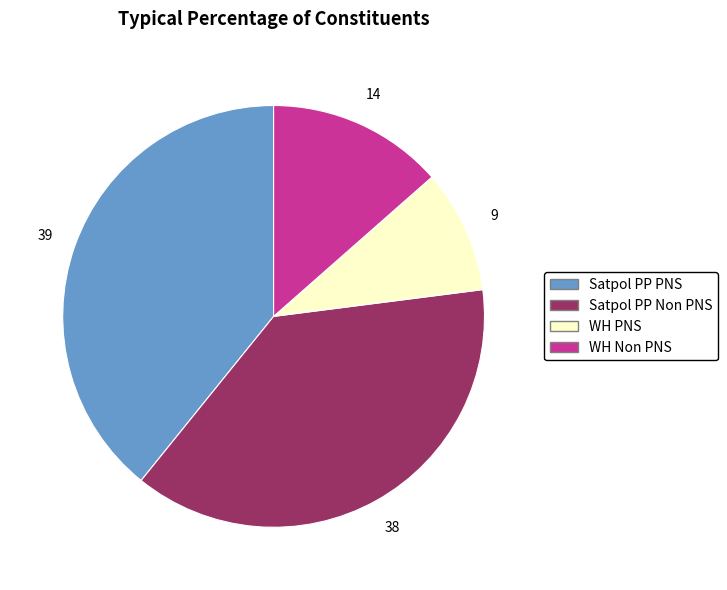

What is the ratio of the value at WH Non PNS to the value at Satpol PP Non PNS?

0.4